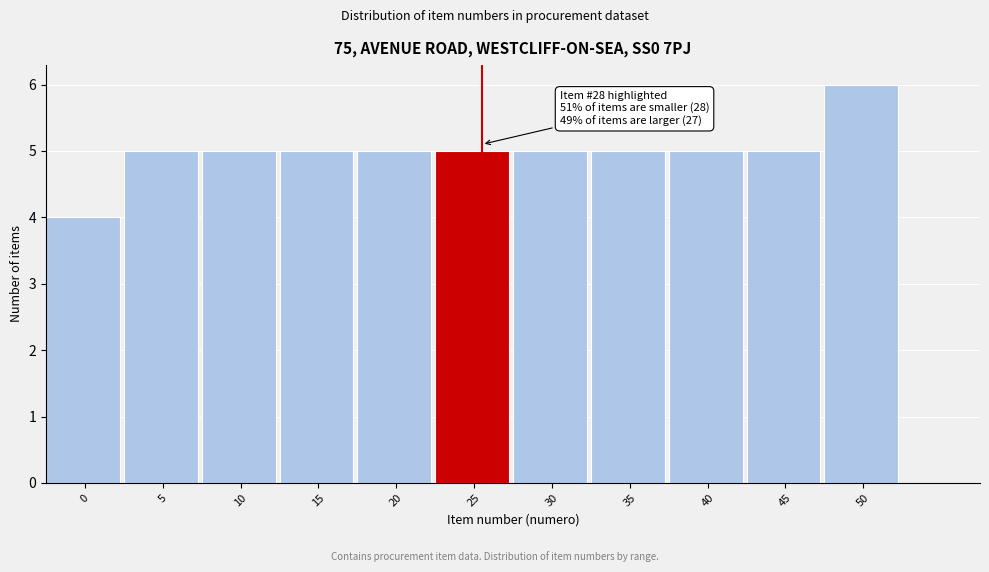

Reading right to left, extract all data points from this chart.

6	5	5	5	5	5	5	5	5	5	4